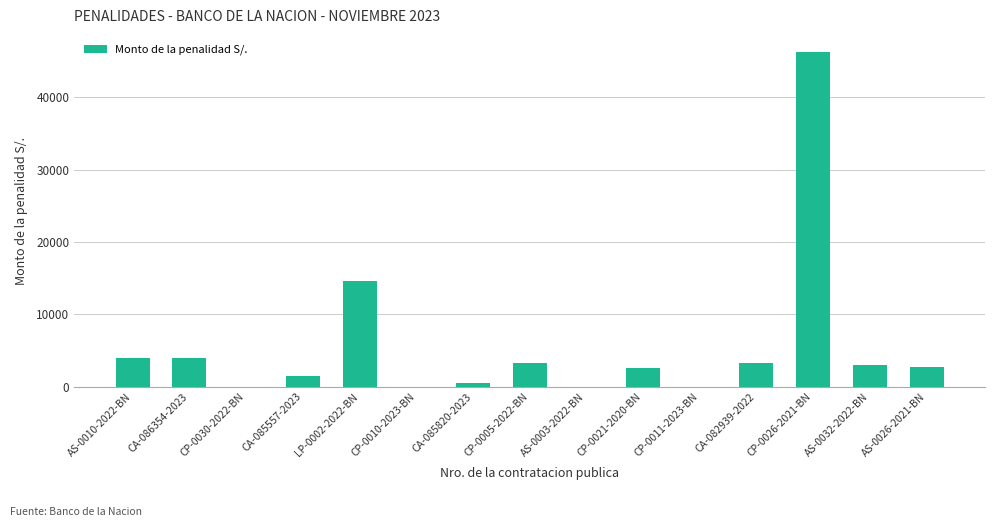

Where is the data nearest to the value 23150?

LP-0002-2022-BN